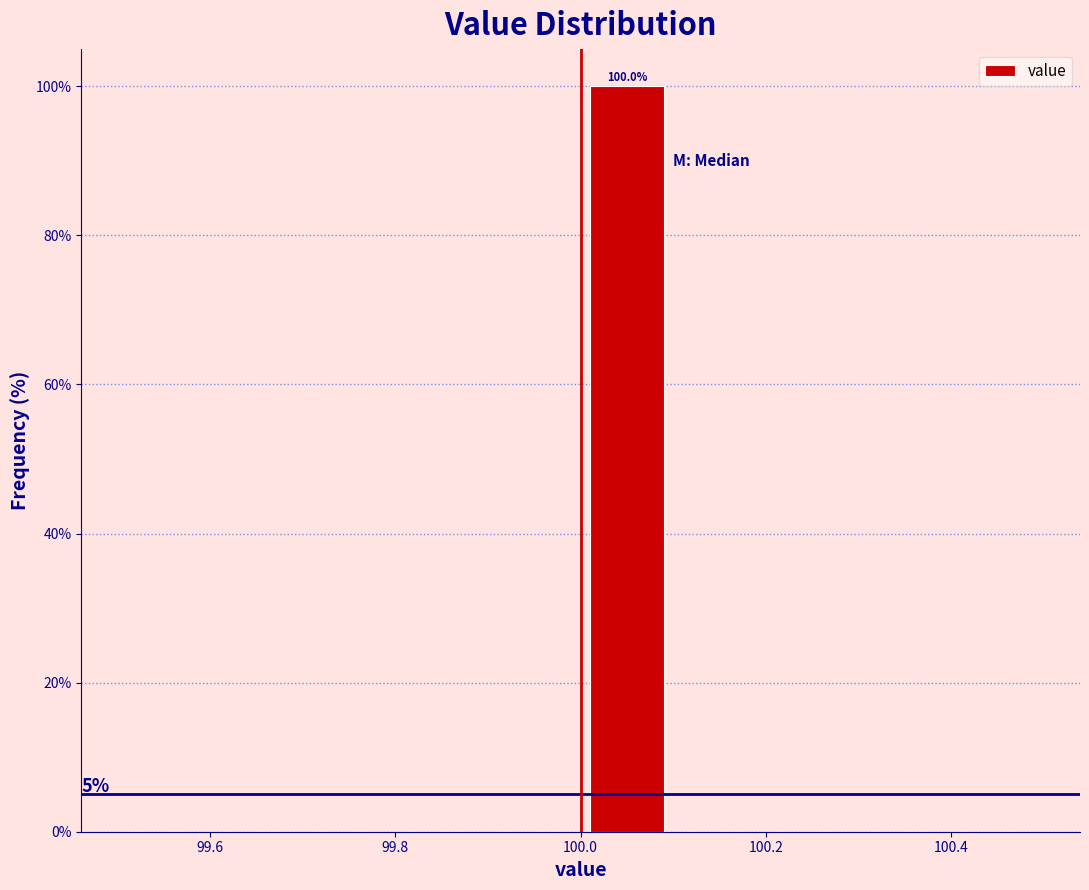

Which range on the x-axis has the tallest bar?

100.0 to 100.1